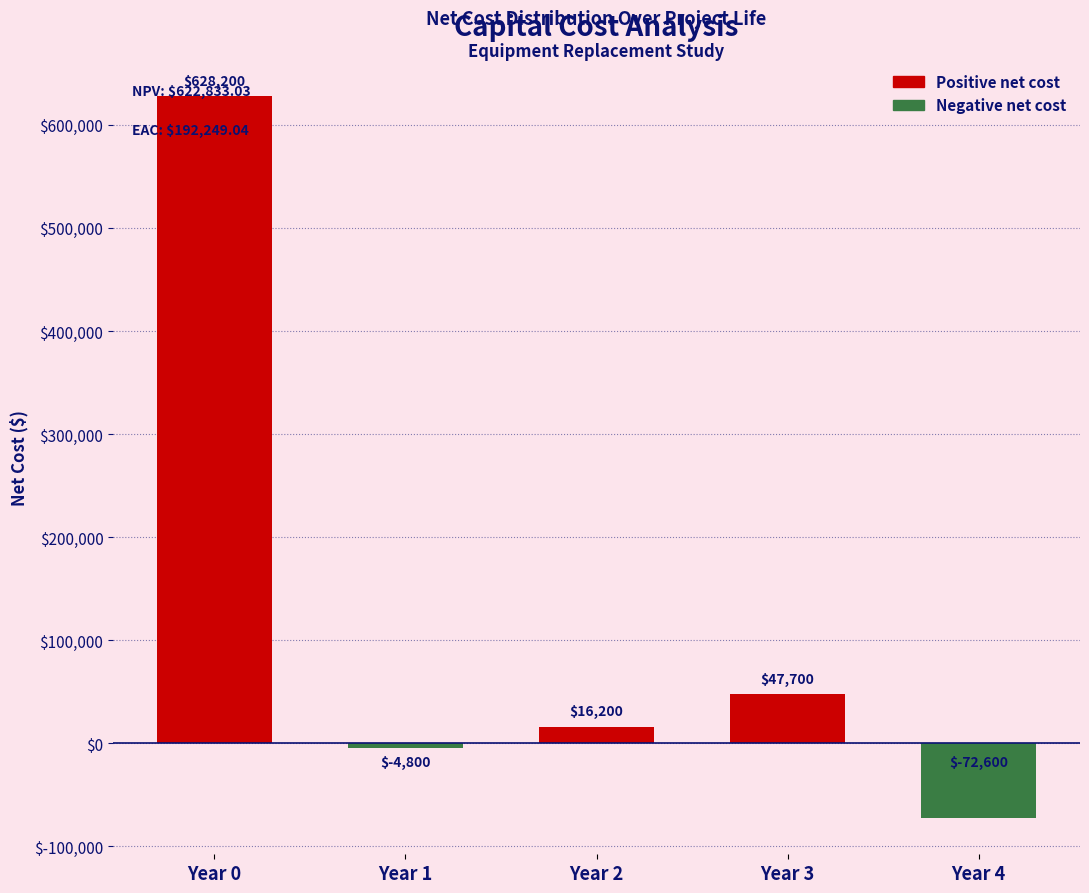

At which category does the chart reach its peak across all series?

Year 0